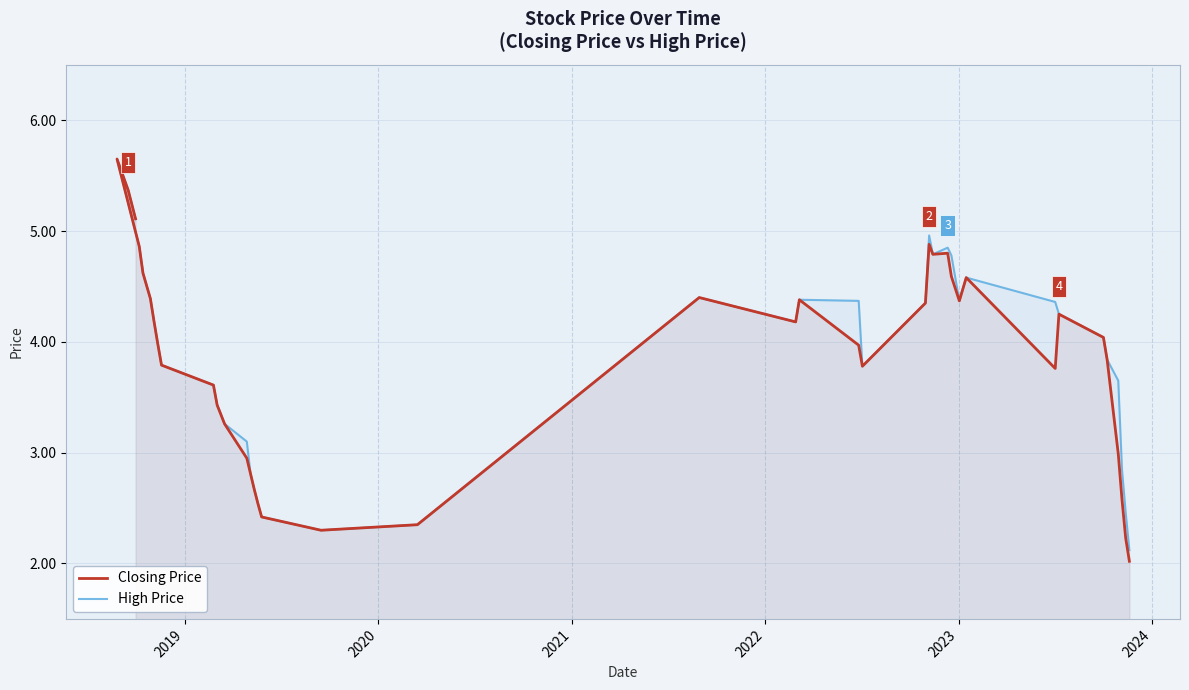

True or false: High Price and Closing Price intersect in this chart.

False